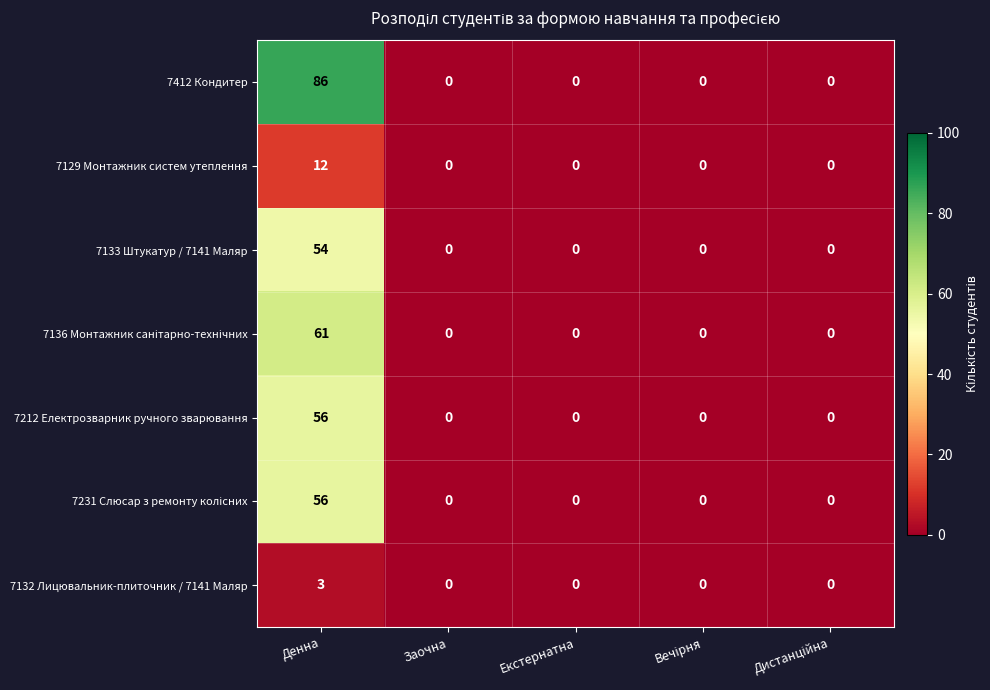

What is the greatest value displayed?

86